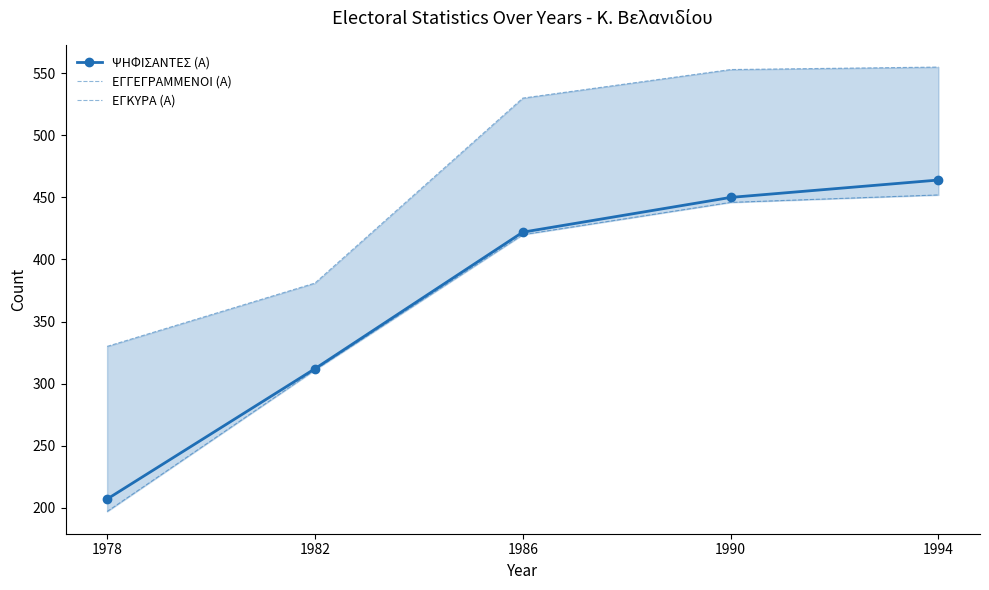

Where is ΕΓΓΕΓΡΑΜΜΕΝΟΙ (Α) nearest to the value 442?

1982